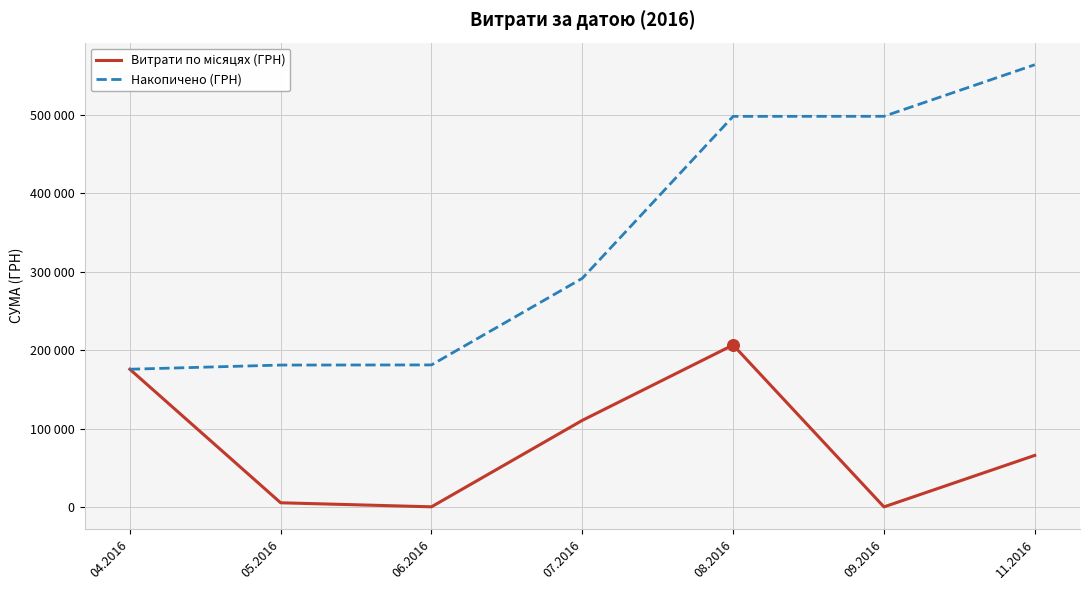

Does the chart have visible grid lines?

Yes